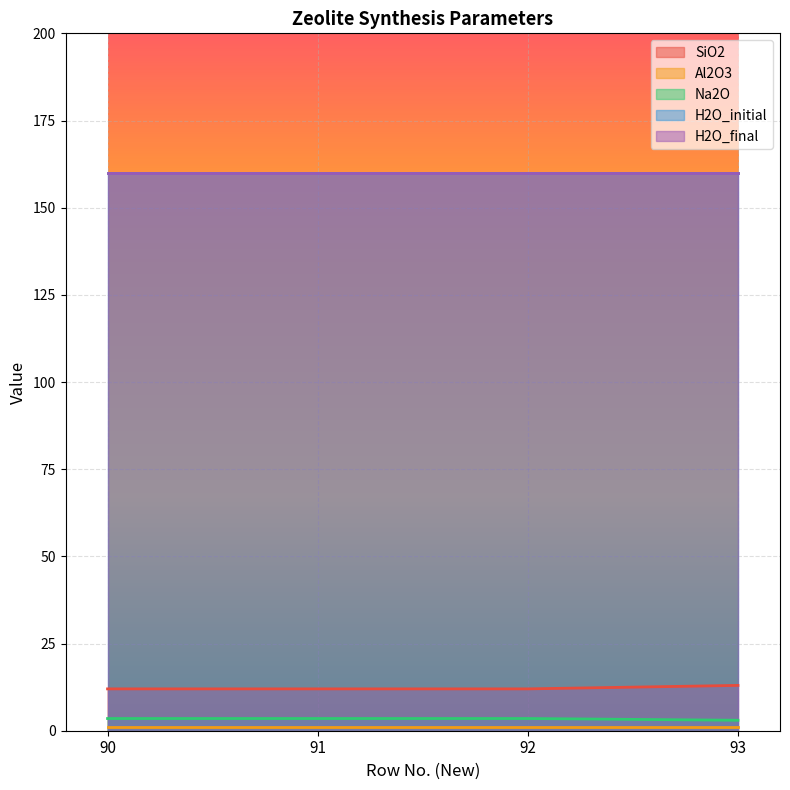

What is the lowest value of the SiO2 series?

12.0